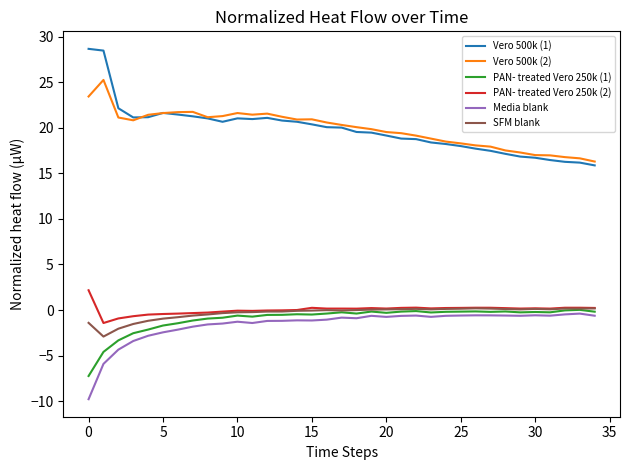

True or false: Media blank and Vero 500k (2) cross at least once.

False